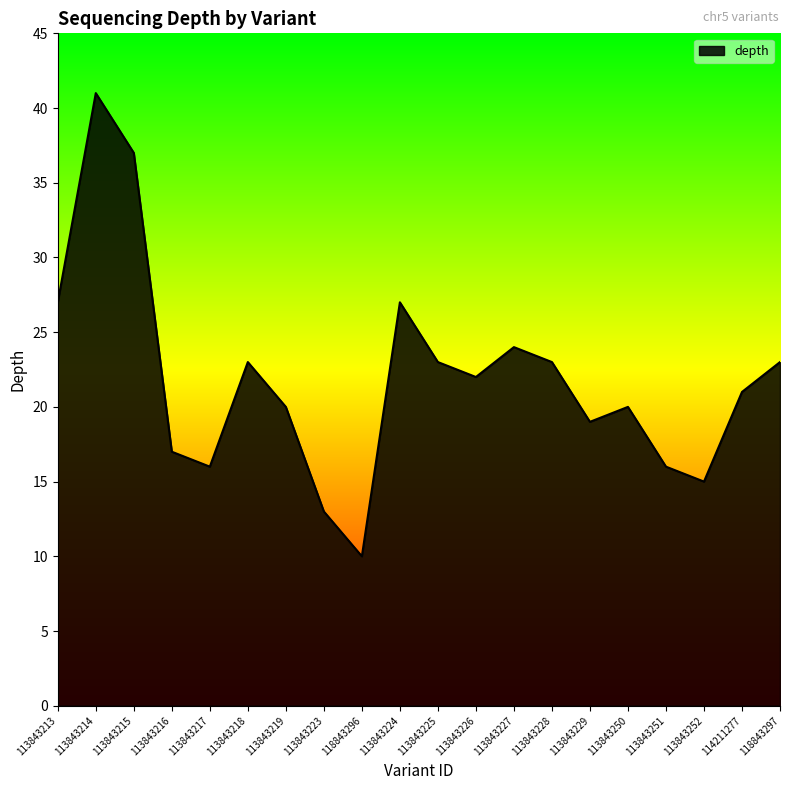

What position from the right is 113843216?

17